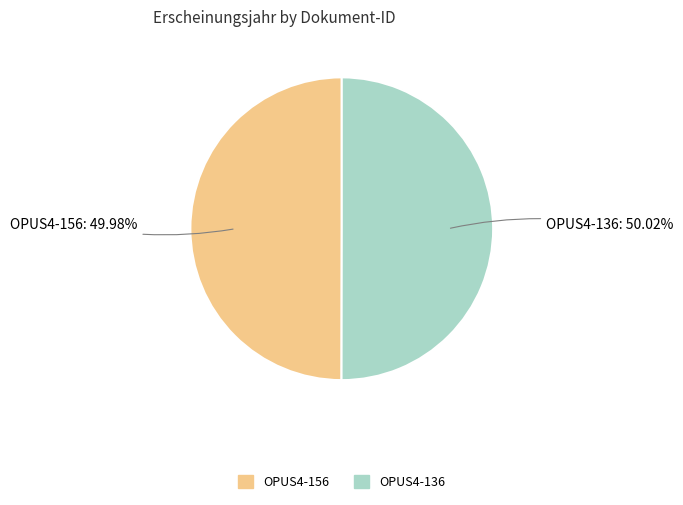

Combined, do OPUS4-136 and OPUS4-156 account for over 50%?

Yes